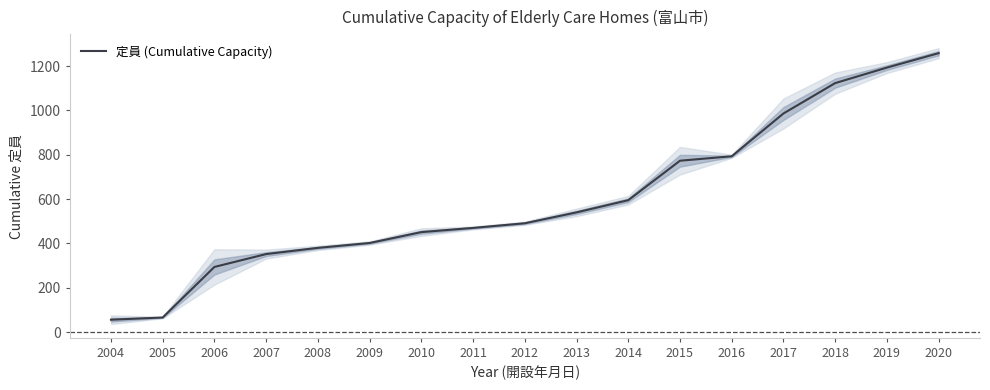

List the labels in order of value, largest first.

2020, 2019, 2018, 2017, 2016, 2015, 2014, 2013, 2012, 2011, 2010, 2009, 2008, 2007, 2006, 2005, 2004